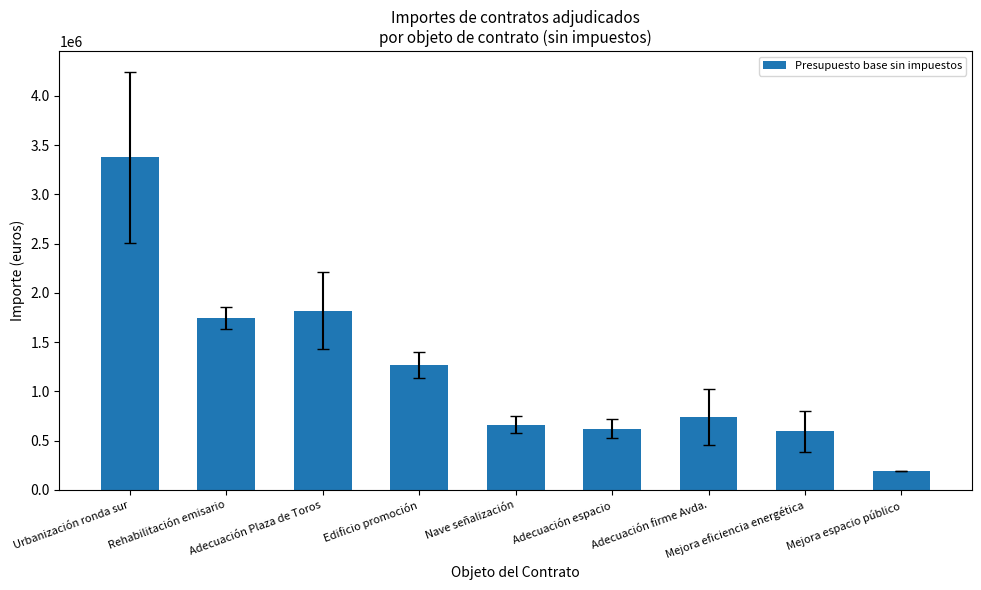

What is the sum of all values?

11025282.6